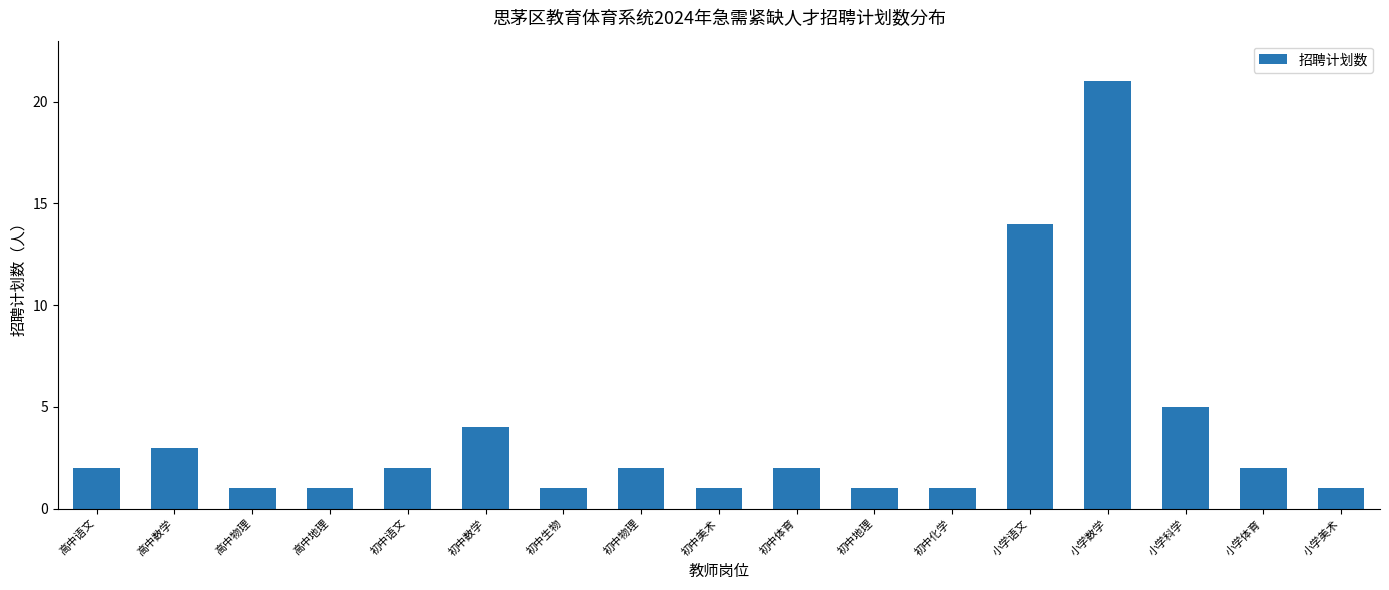

Reading left to right, extract all data points from this chart.

高中语文=2	高中数学=3	高中物理=1	高中地理=1	初中语文=2	初中数学=4	初中生物=1	初中物理=2	初中美术=1	初中体育=2	初中地理=1	初中化学=1	小学语文=14	小学数学=21	小学科学=5	小学体育=2	小学美术=1